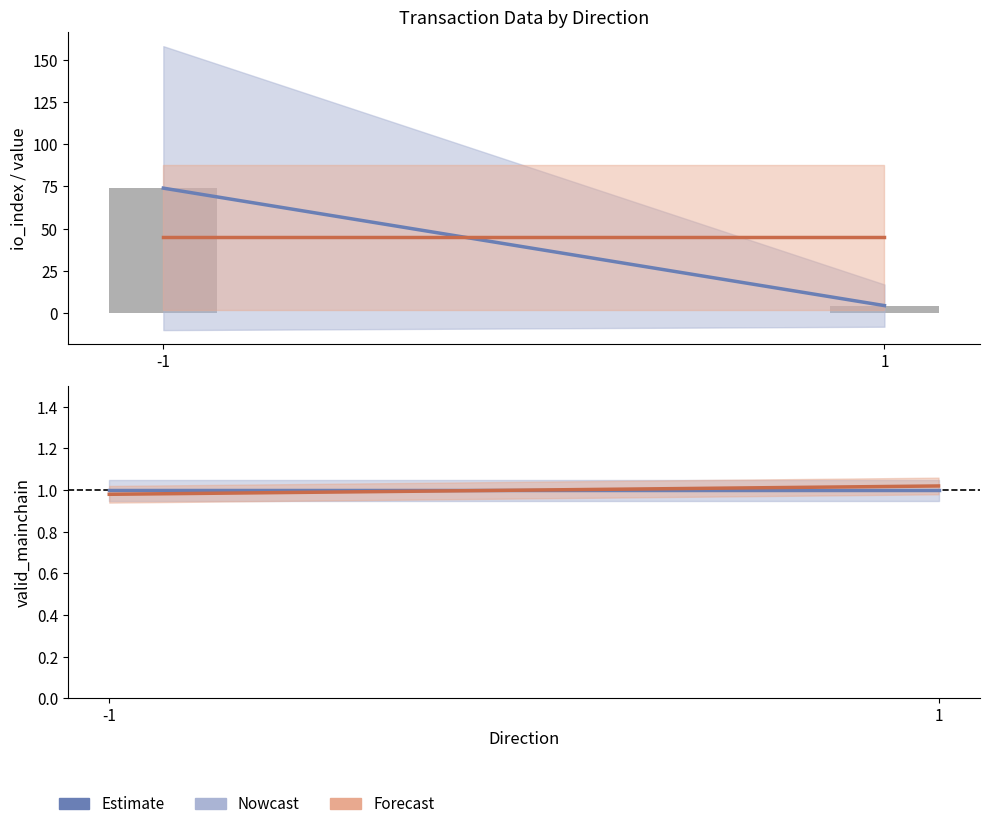

Which has a higher value, 1 or -1?

-1